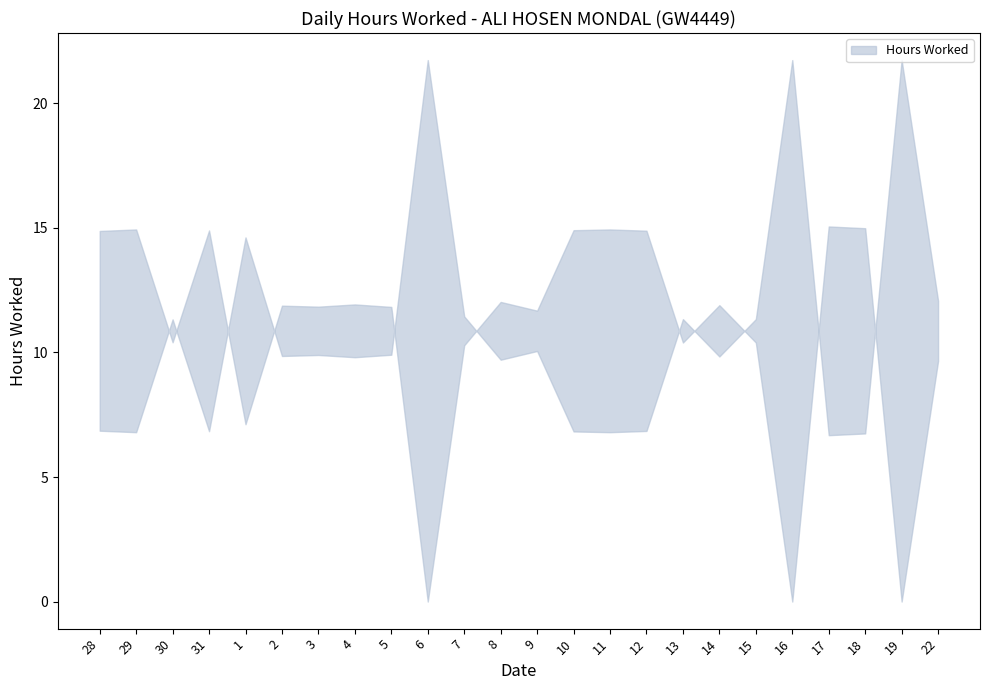

What is the label of the 1st point from the right?

22